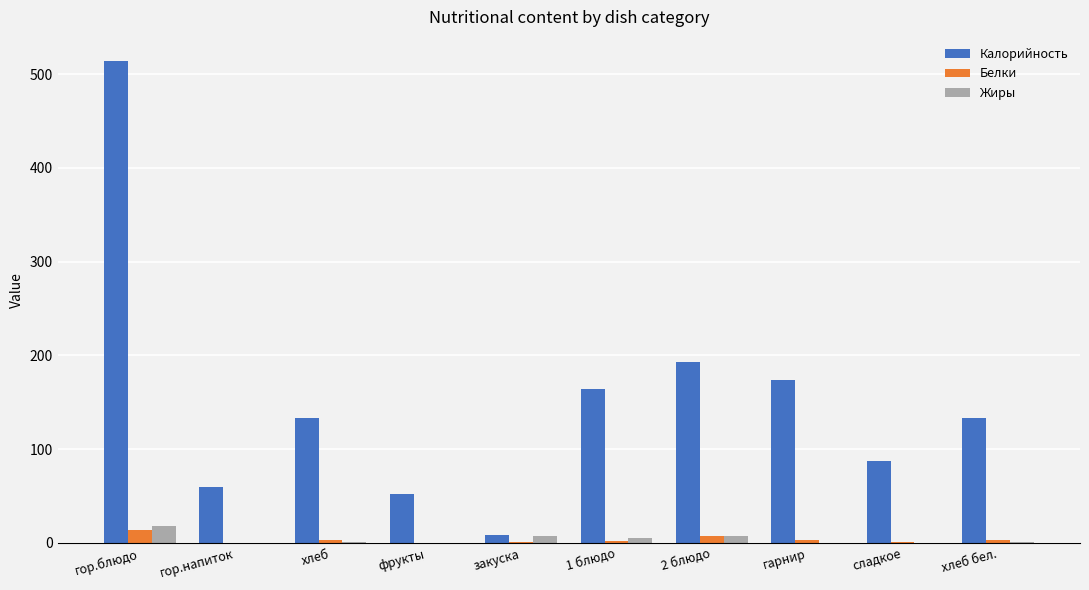

True or false: Калорийность has a value of 174.0 at гарнир.

True